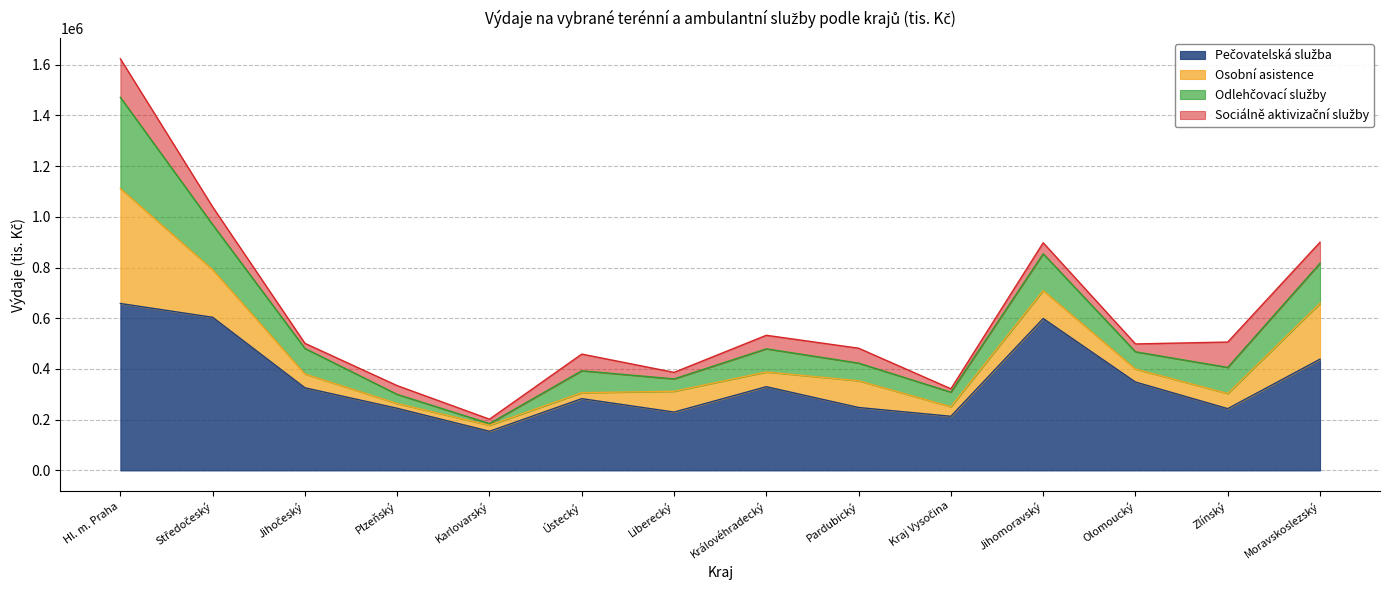

At which category is the sum across all series the highest?

Hl. m. Praha